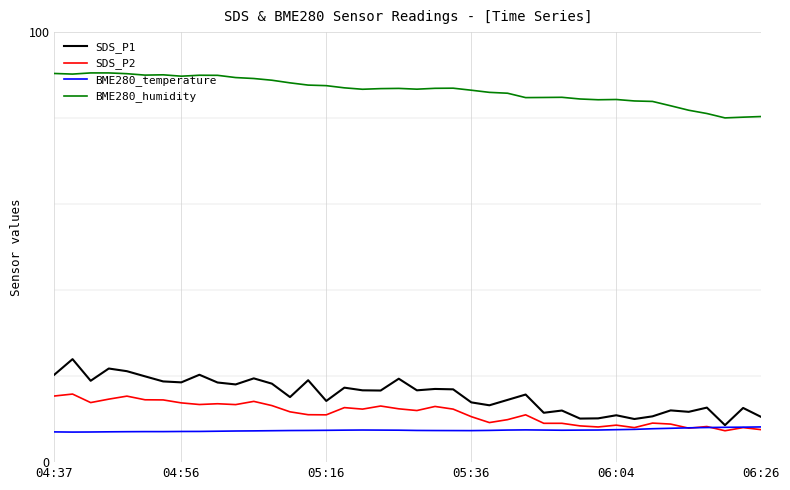

Which series has the widest spread of values?

SDS_P1